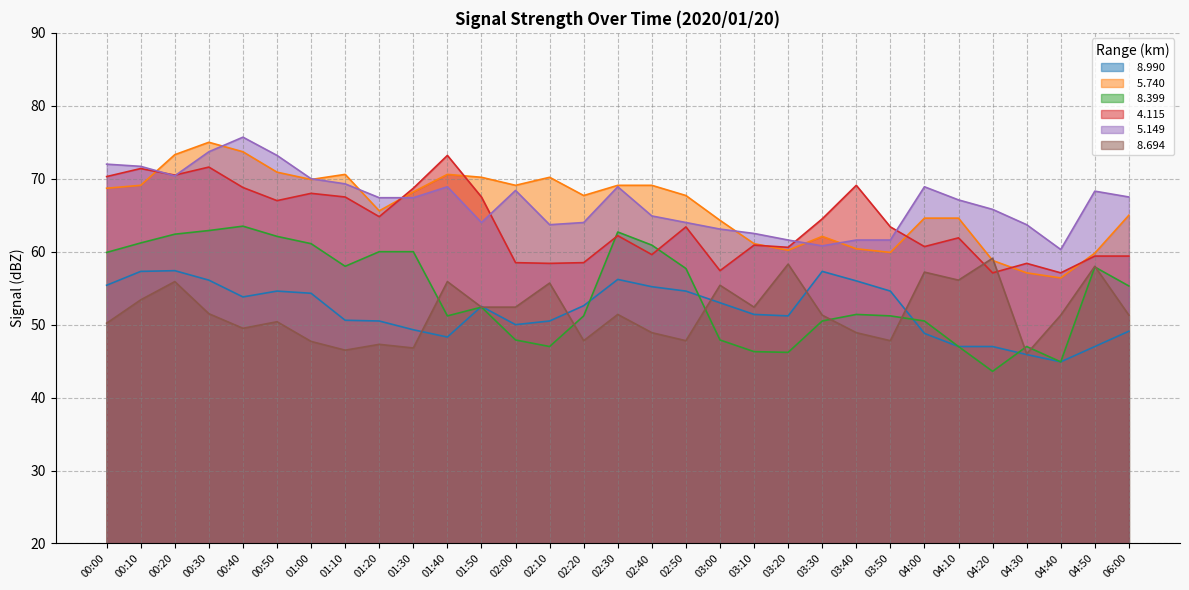

What is the average value of the   8.399 series?

54.3